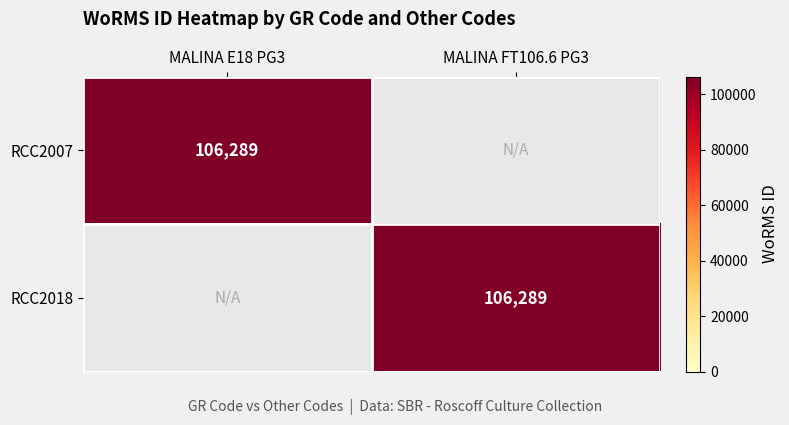

True or false: RCC2007 has a value of 40239 at MALINA E18 PG3.

False